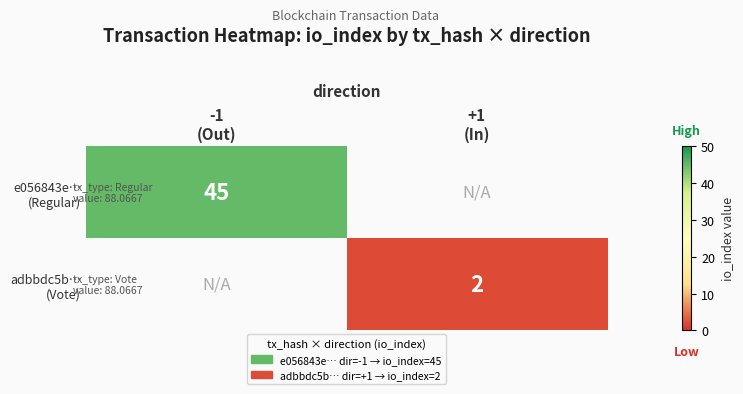

The adbbdc5b… (Vote) series shows 2.9 at +1 (In). True or false?

False